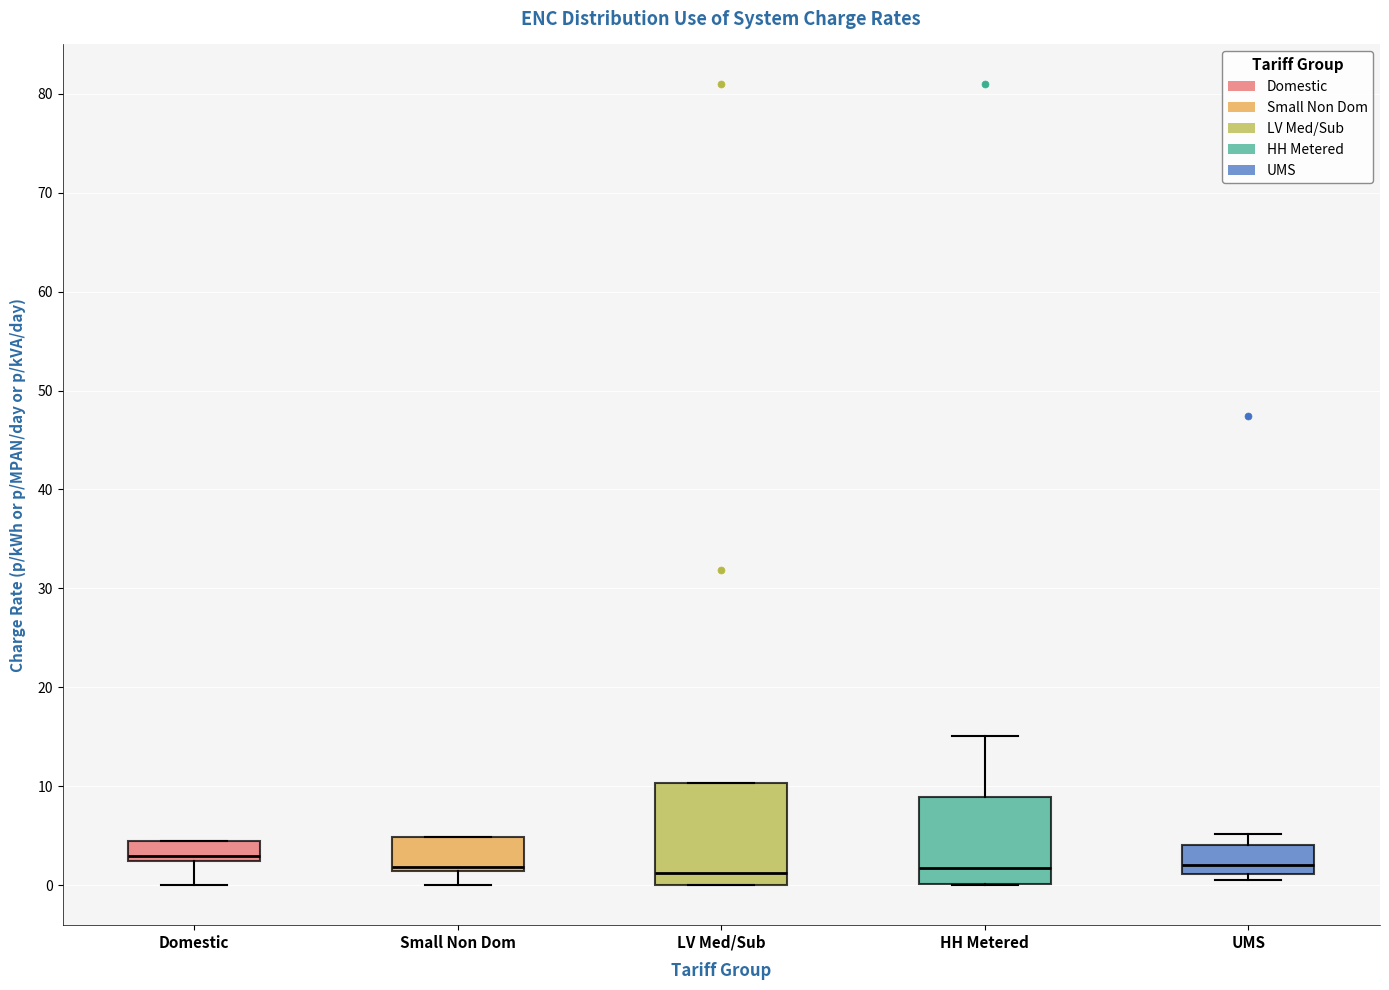

Where does the median line of the box for HH Metered sit on the y-axis? The values are not printed on the chart, so give them approximately, as read against the axis.

2